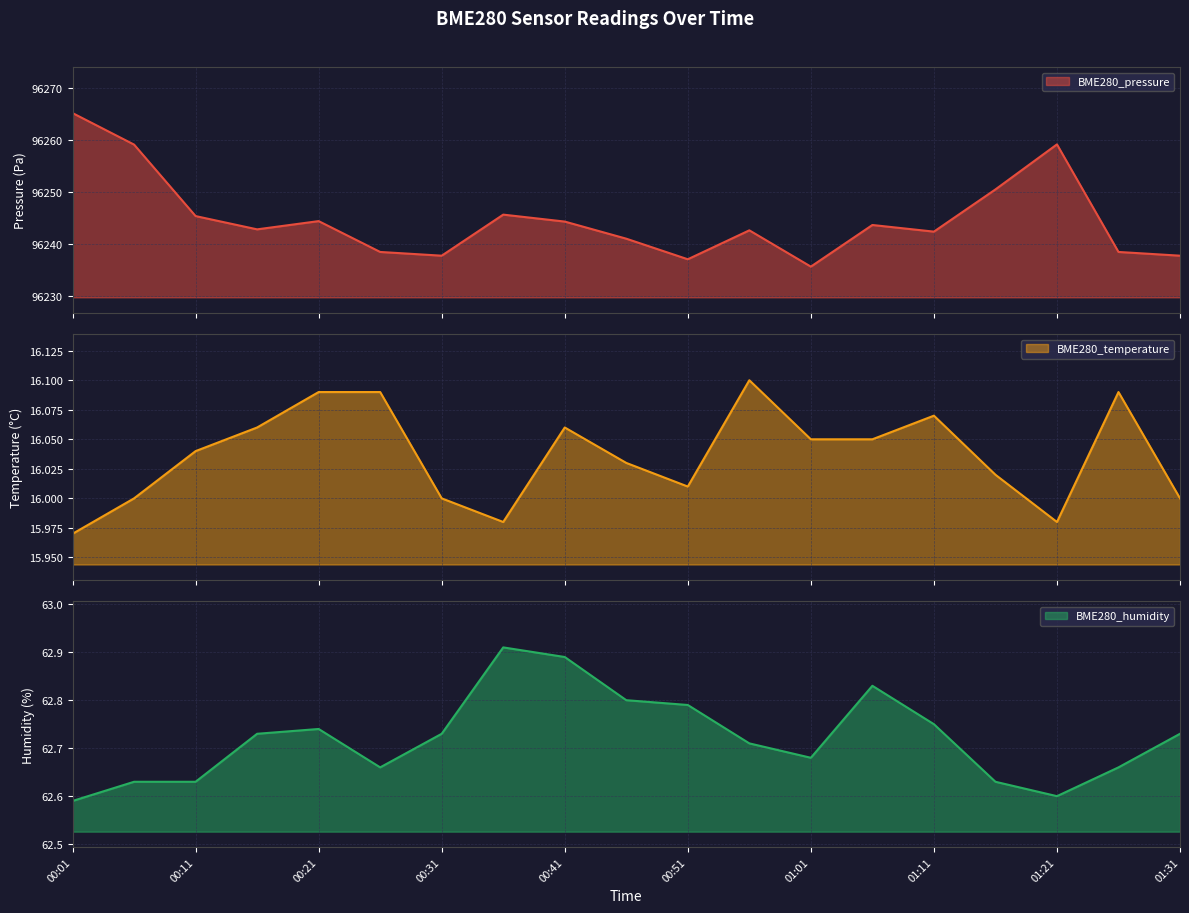

What is the difference between the highest and lowest values at 01:26?

96222.4